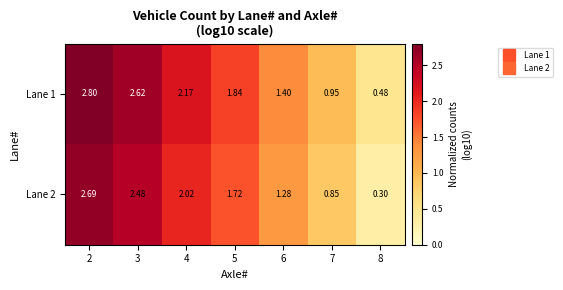

Count the number of categories in the chart.

7